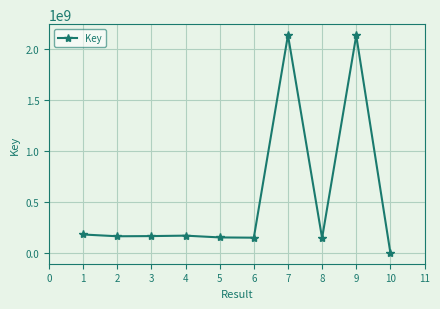

What is the ratio of the value at 2 to the value at 4?

1.0